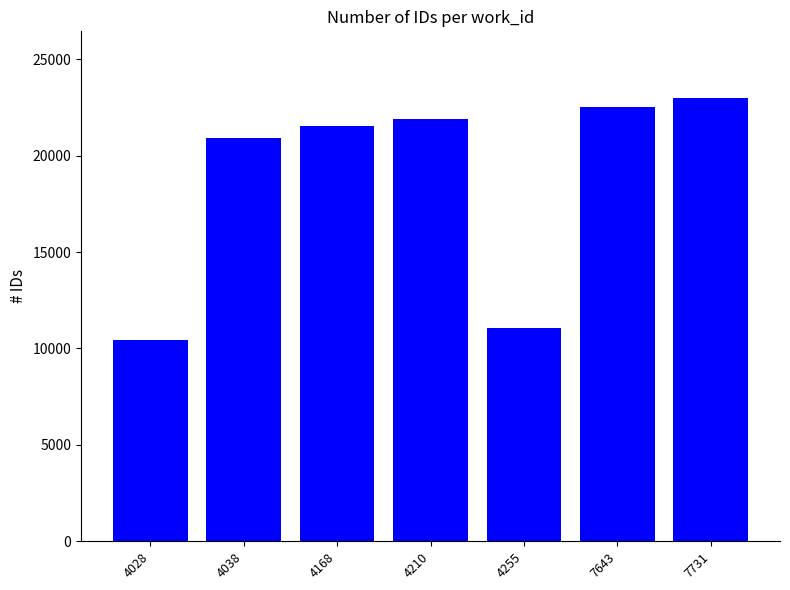

Is it true that the value at 4028 is 15114?

False